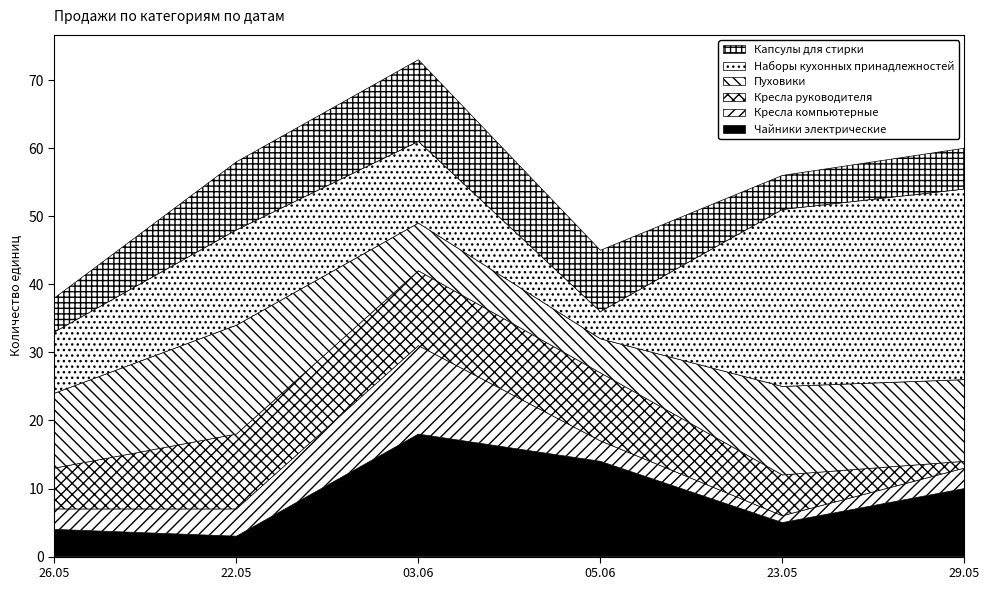

At which category is the sum across all series the highest?

03.06